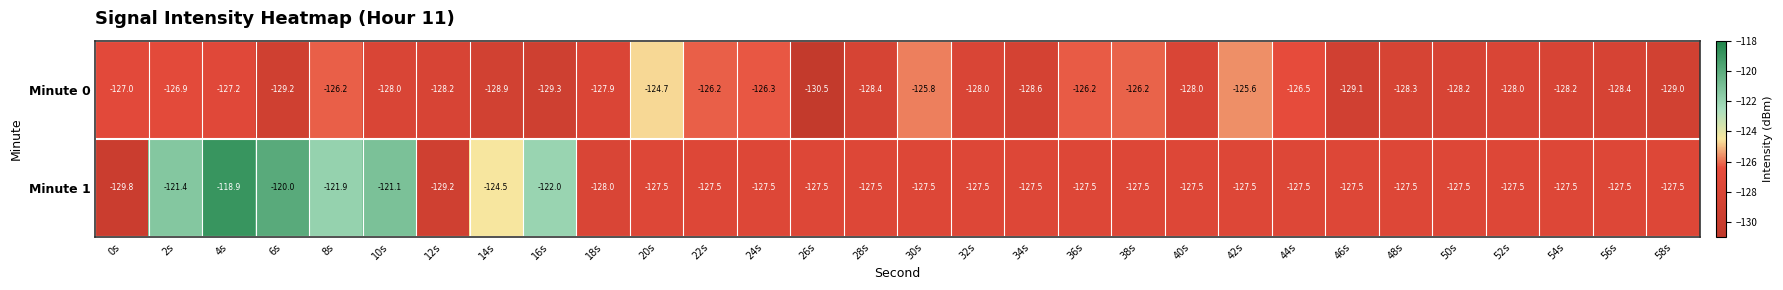

List the series in order of their overall mean, highest first.

Minute 1, Minute 0